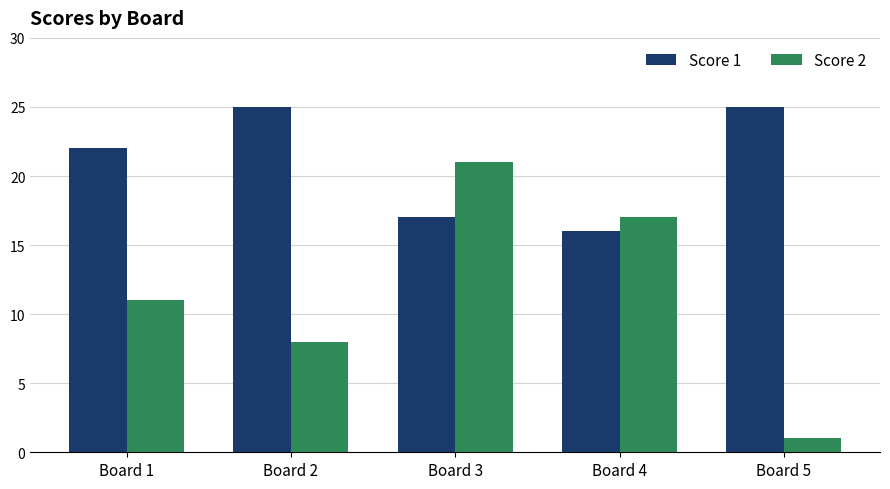

What is the difference between the maximum and minimum values in the Score 2 series?

20